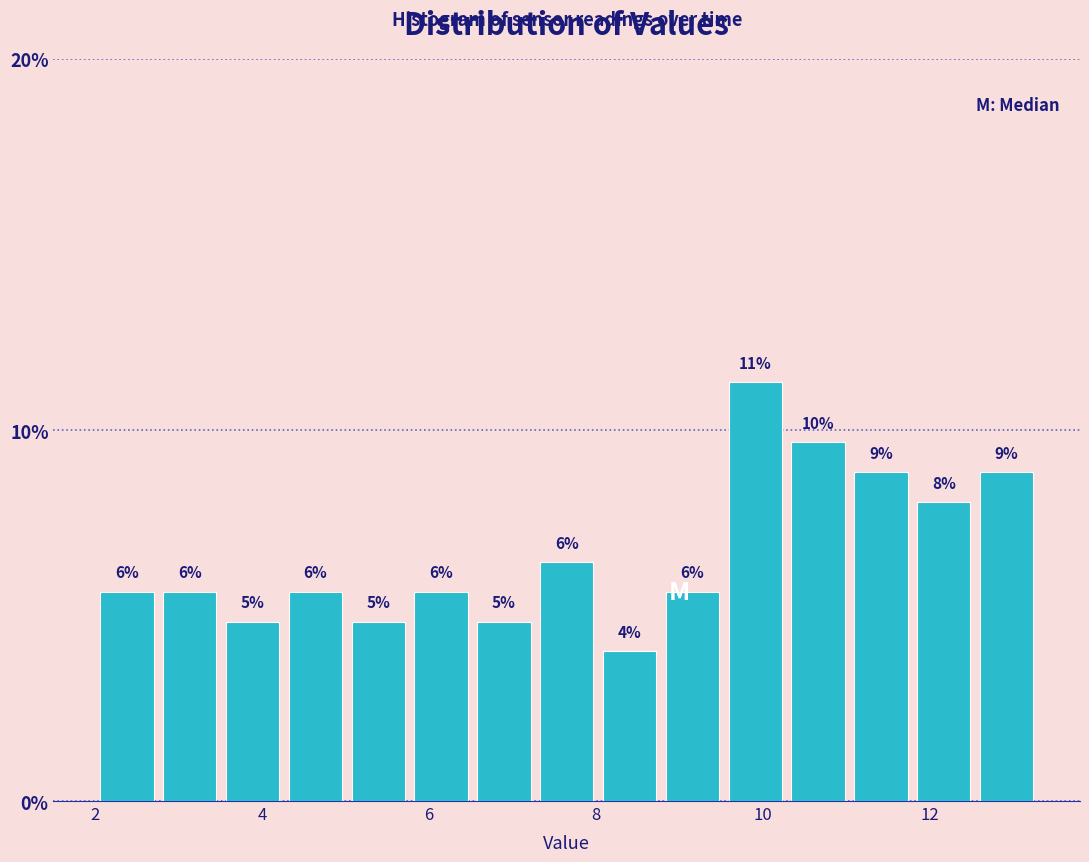

Around what value on the x-axis is the tallest bar? Give the approximate position of its centre, as read against the axis.

10.0